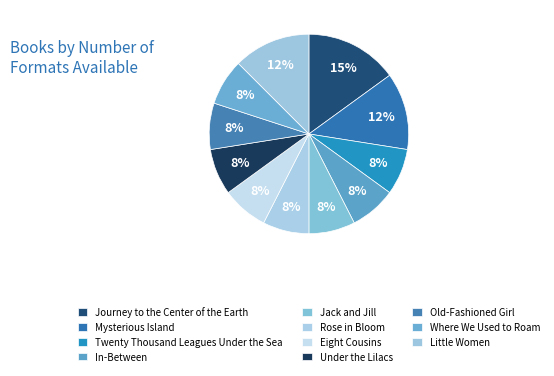

How much of the chart is everything except Where We Used to Roam?

92.5%